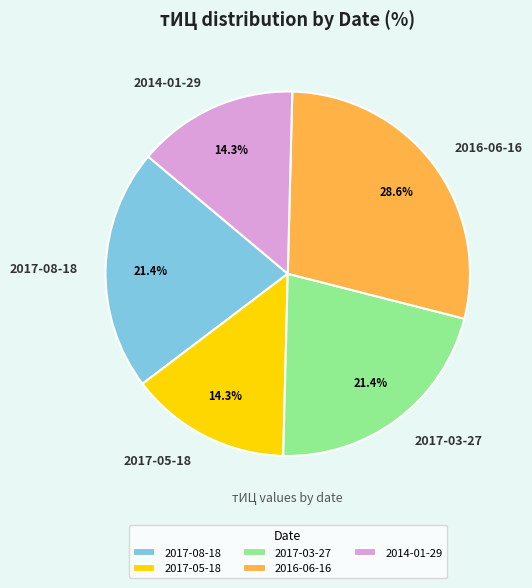

Does any single category account for the majority?

No